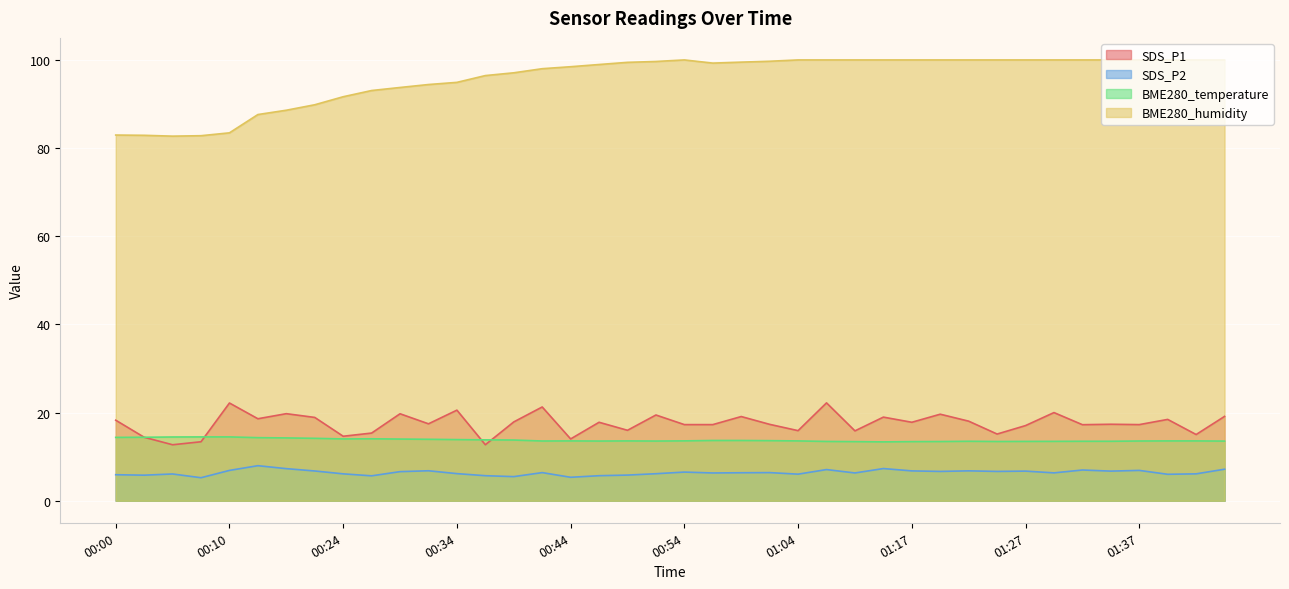

True or false: BME280_temperature and BME280_humidity cross at least once.

False